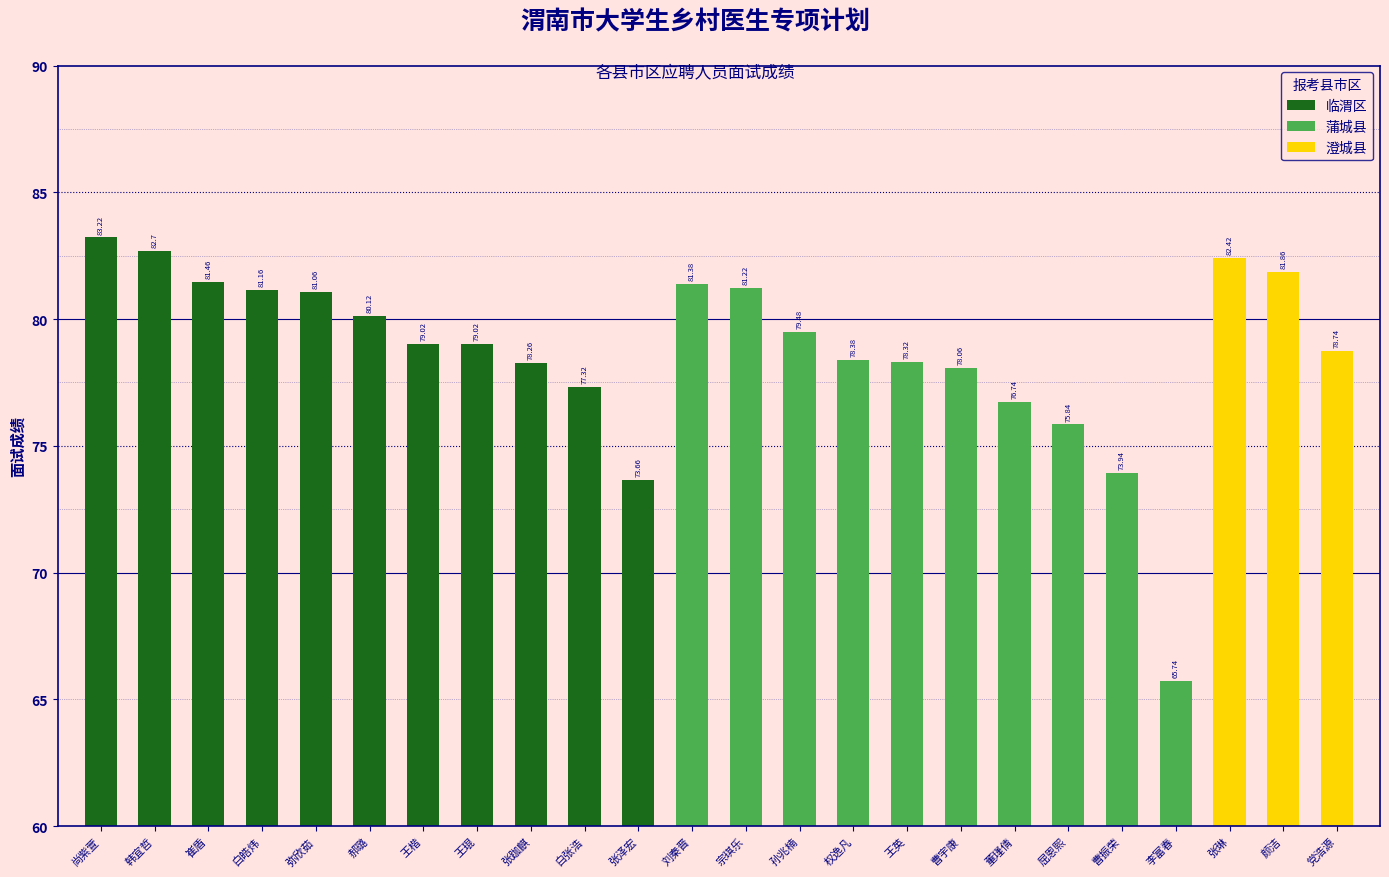

List the labels in order of value, smallest first.

李富春, 张泽宏, 曹振荣, 屈恩熙, 董瑾倩, 白张浩, 曹宇康, 张跏麒, 王英, 权逸凡, 党浩源, 王楷, 王琨, 孙兆楠, 郝璐, 弥欣茹, 白皓炜, 宗琪乐, 刘秦晋, 崔盾, 颜洁, 张琳, 韩宜哲, 尚紫萱